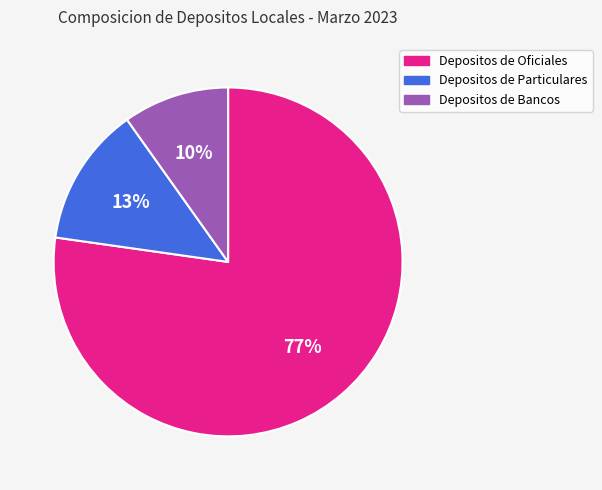

Rank the categories by value from highest to lowest.

Depositos de Oficiales, Depositos de Particulares, Depositos de Bancos